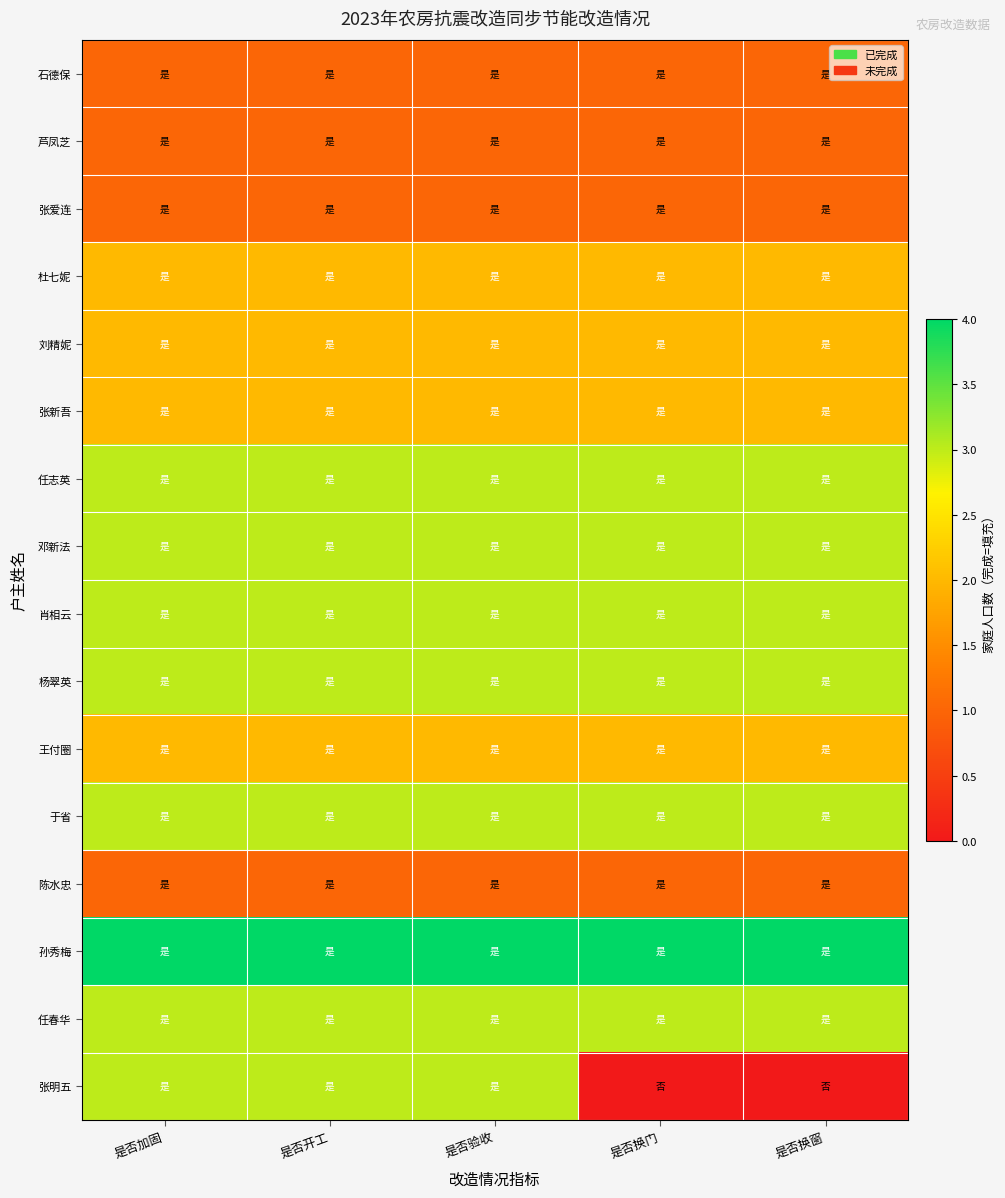

Which series has the largest range (max minus min)?

张明五